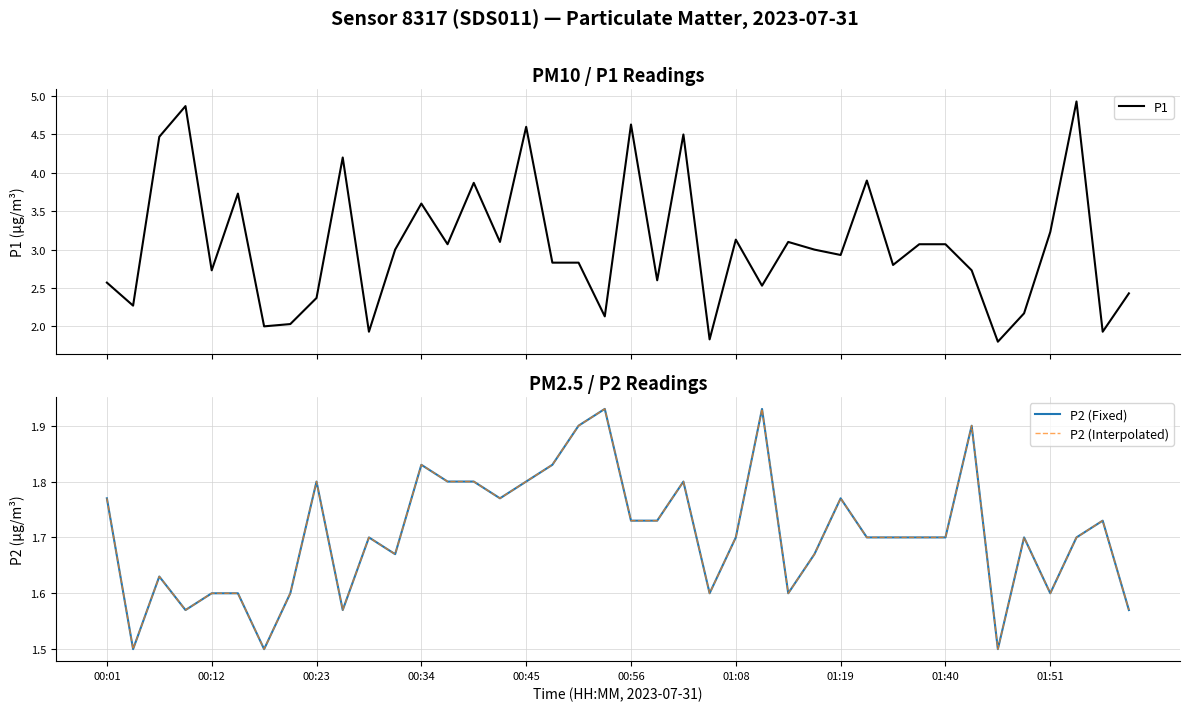

What is the lowest value of the P1 series?

1.8